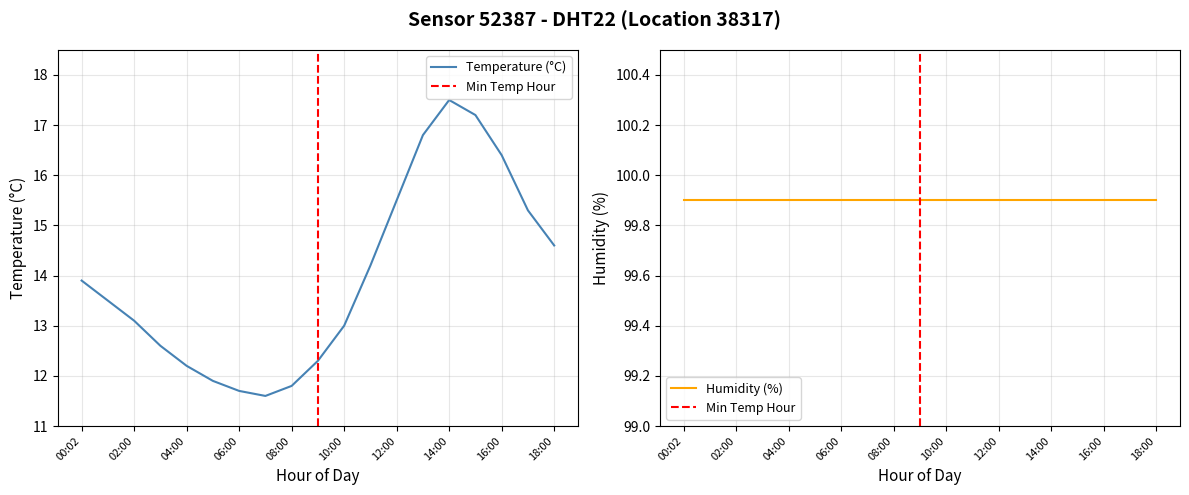

The chart shows a value of 11.8 at 08:00. True or false?

True